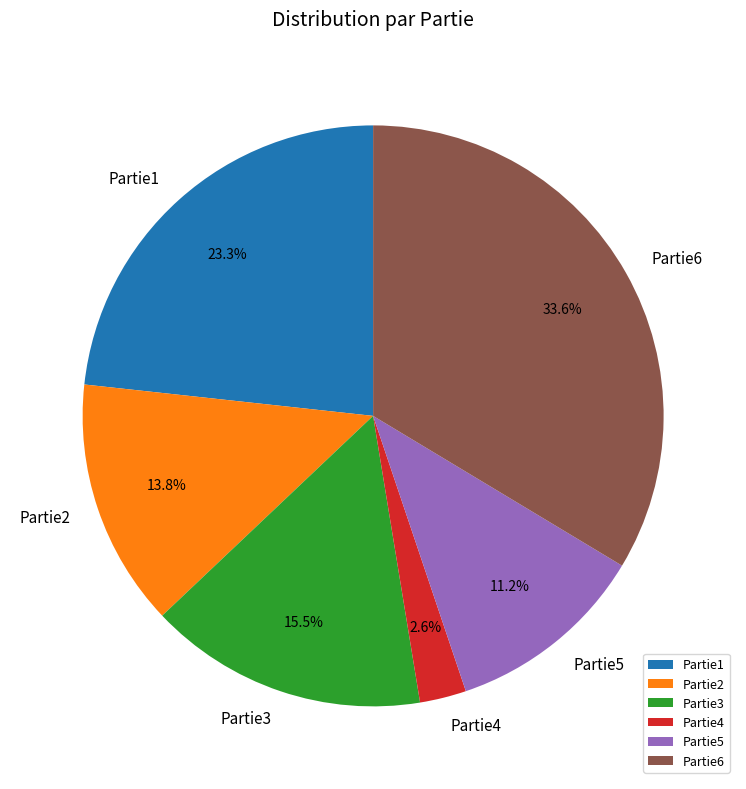

How many segments does this pie chart have?

6